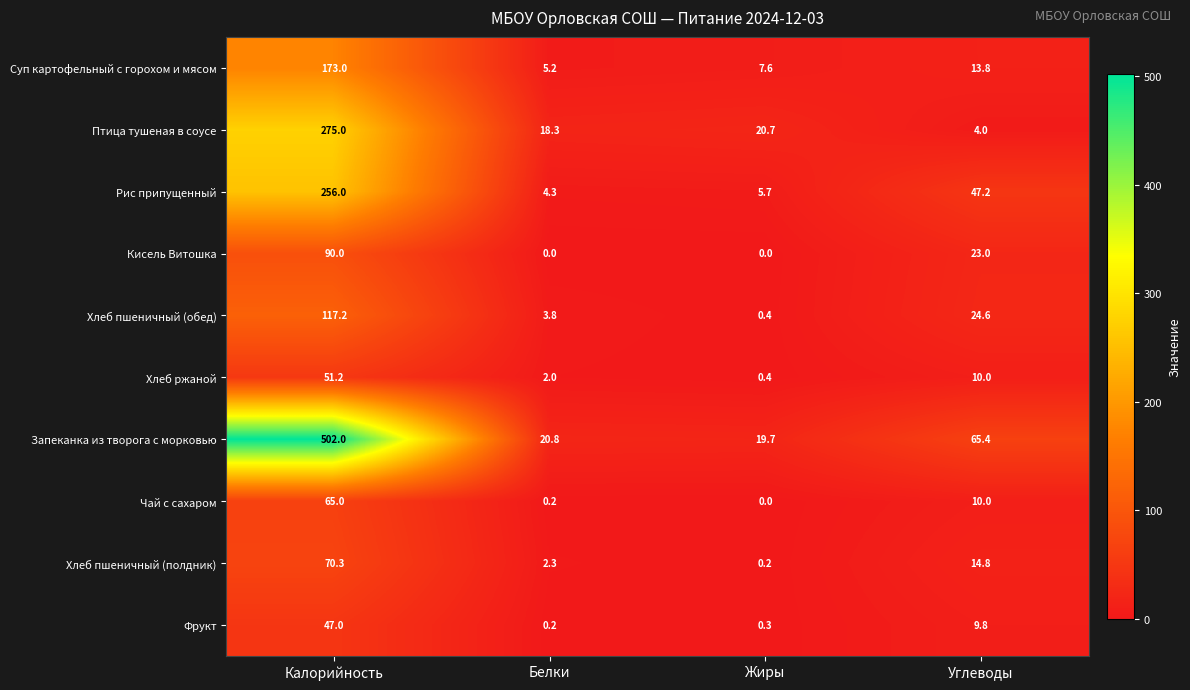

Rank the series by their maximum value, from highest to lowest.

Запеканка из творога с морковью, Птица тушеная в соусе, Рис припущенный, Суп картофельный с горохом и мясом, Хлеб пшеничный (обед), Кисель Витошка, Хлеб пшеничный (полдник), Чай с сахаром, Хлеб ржаной, Фрукт